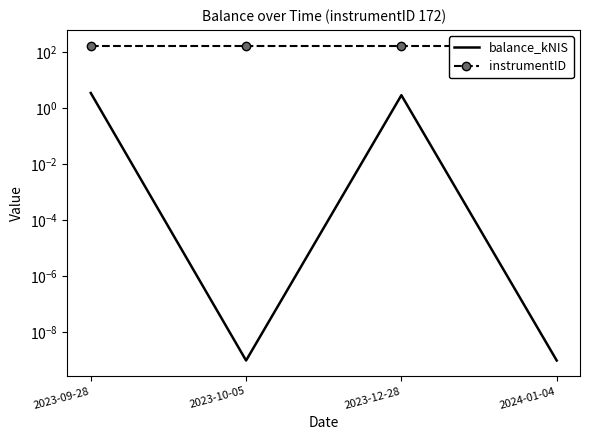

What is the label of the 3rd point from the left?

2023-12-28